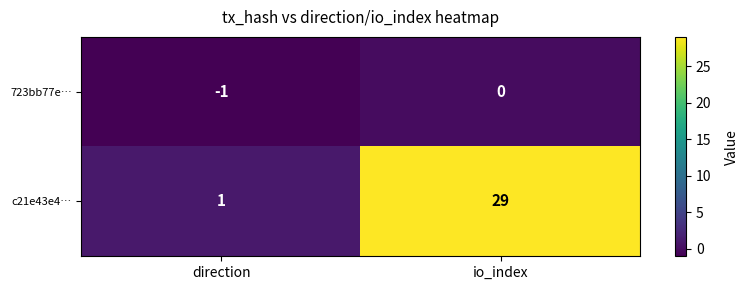

What is the sum of all c21e43e4… values?

30